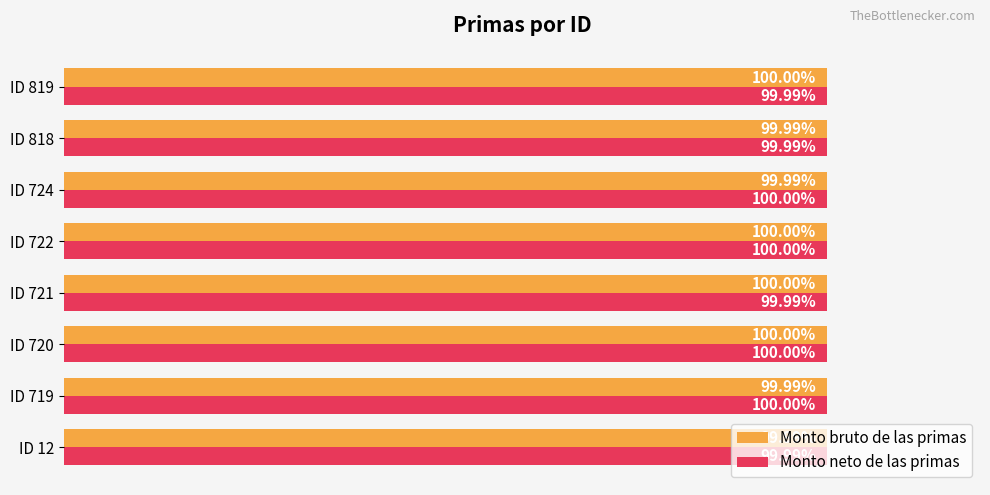

Rank the series at ID 724 from lowest to highest value.

Monto bruto de las primas, Monto neto de las primas